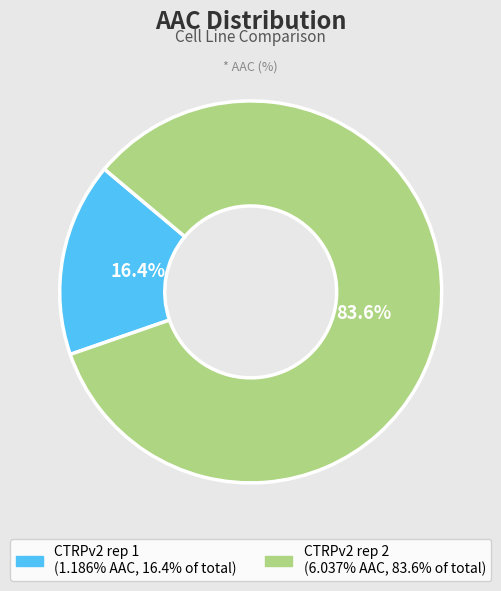

To the nearest percent, what portion does CTRPv2 rep 1 represent?

16%